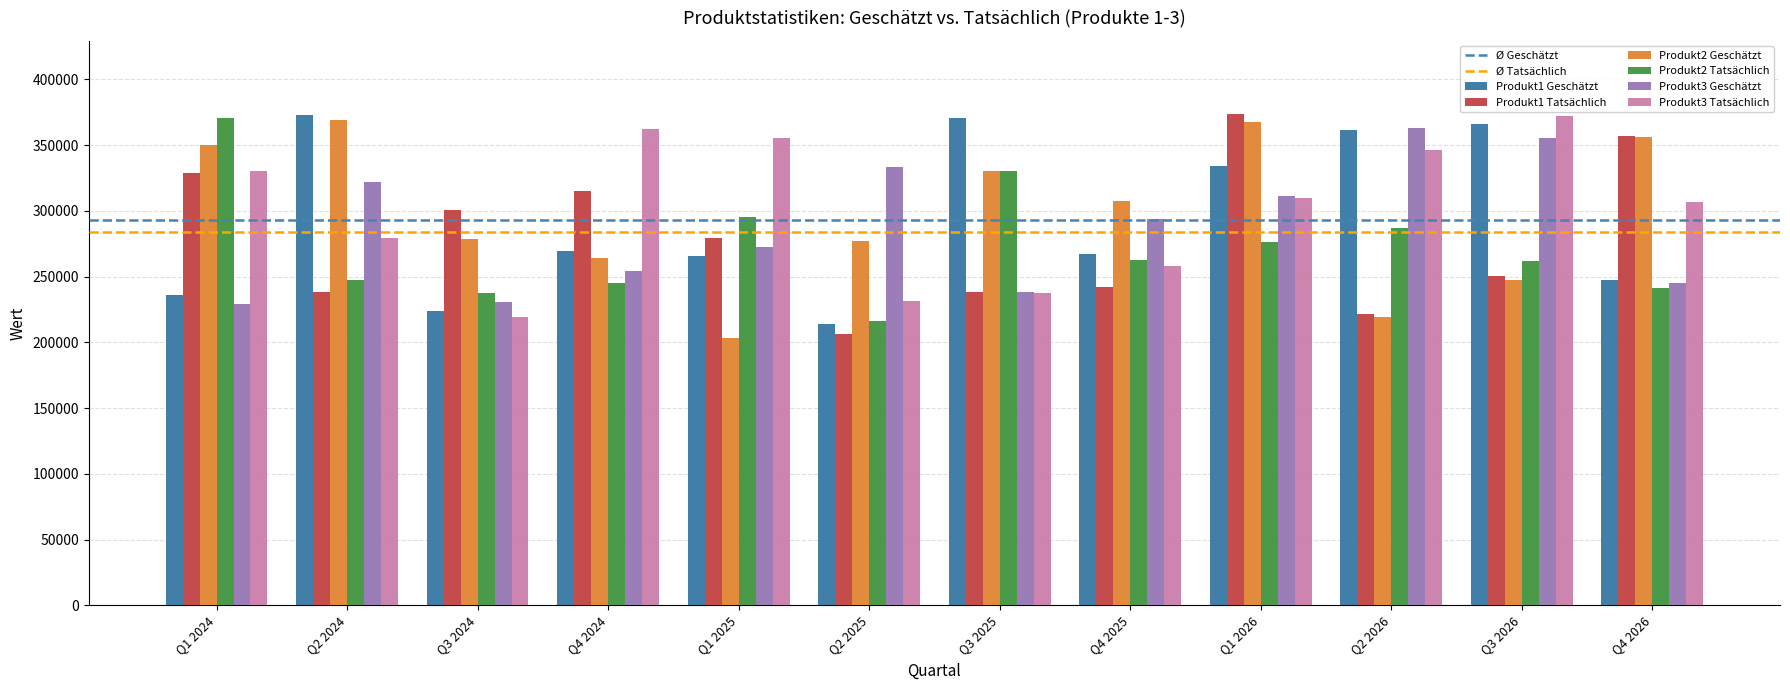

What is the difference between the second highest and second lowest values in the Produkt1 Tatsächlich series?

135368